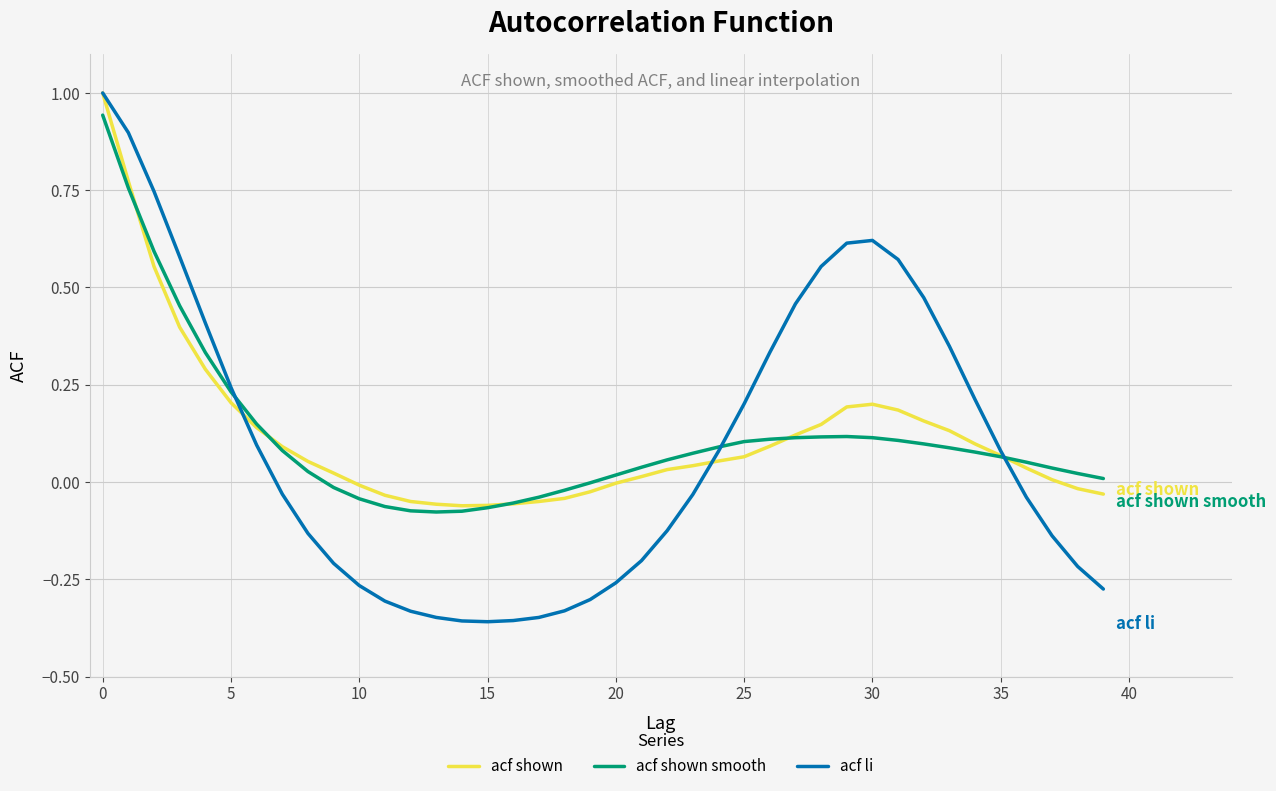

True or false: acf shown has more than 0 points higher than both neighbors.

True